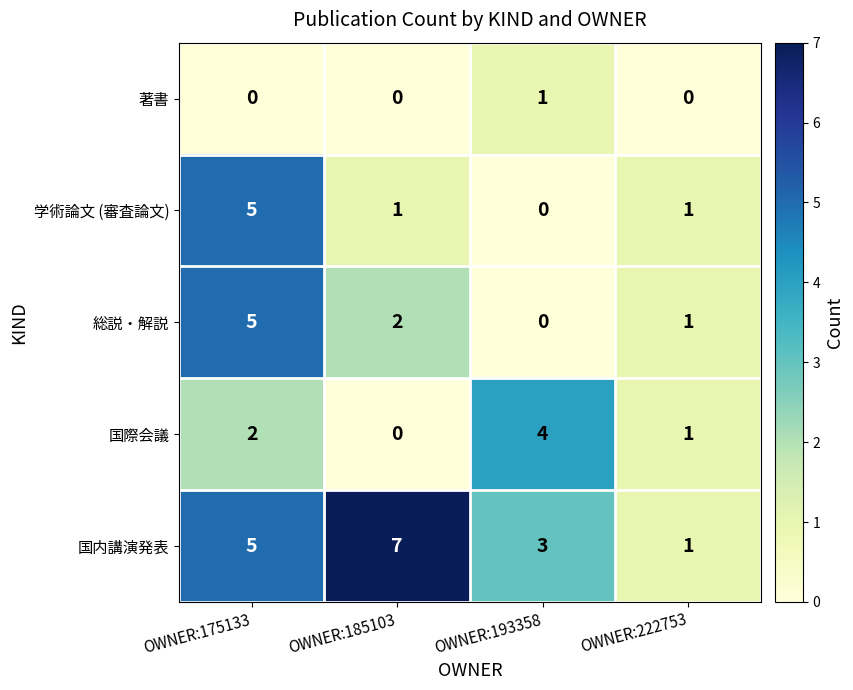

Rank the categories by 国内講演発表 value from highest to lowest.

OWNER:185103, OWNER:175133, OWNER:193358, OWNER:222753